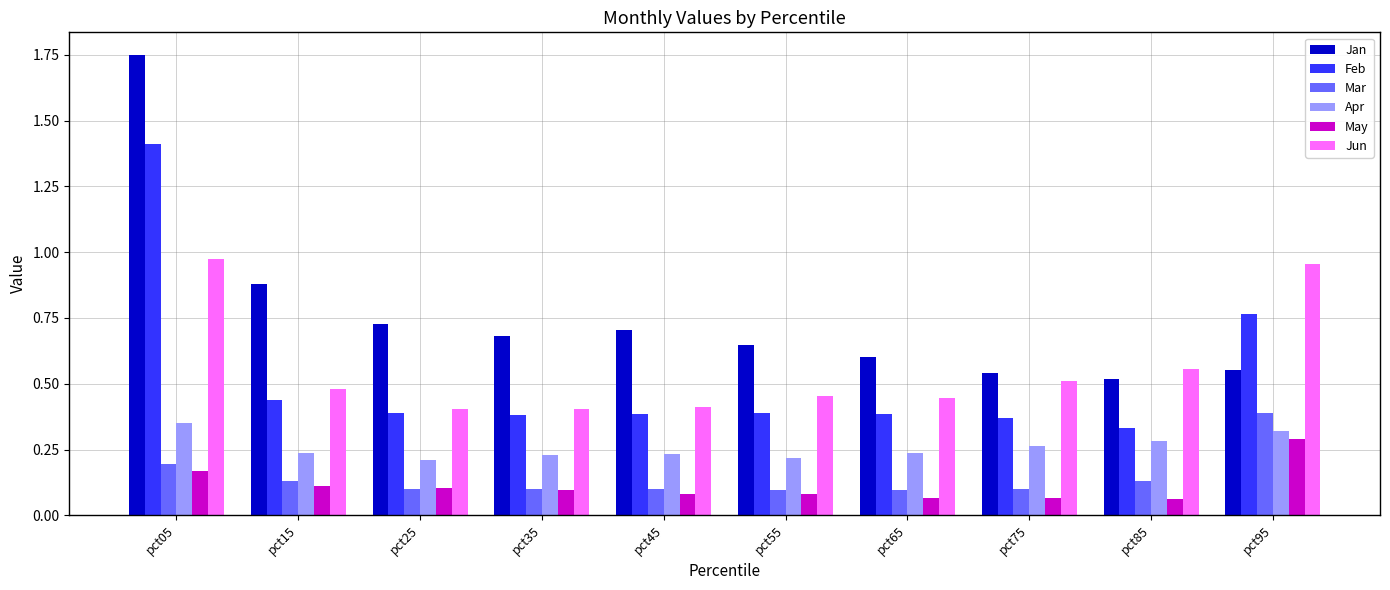

How many Mar values are between 0 and 1?

10